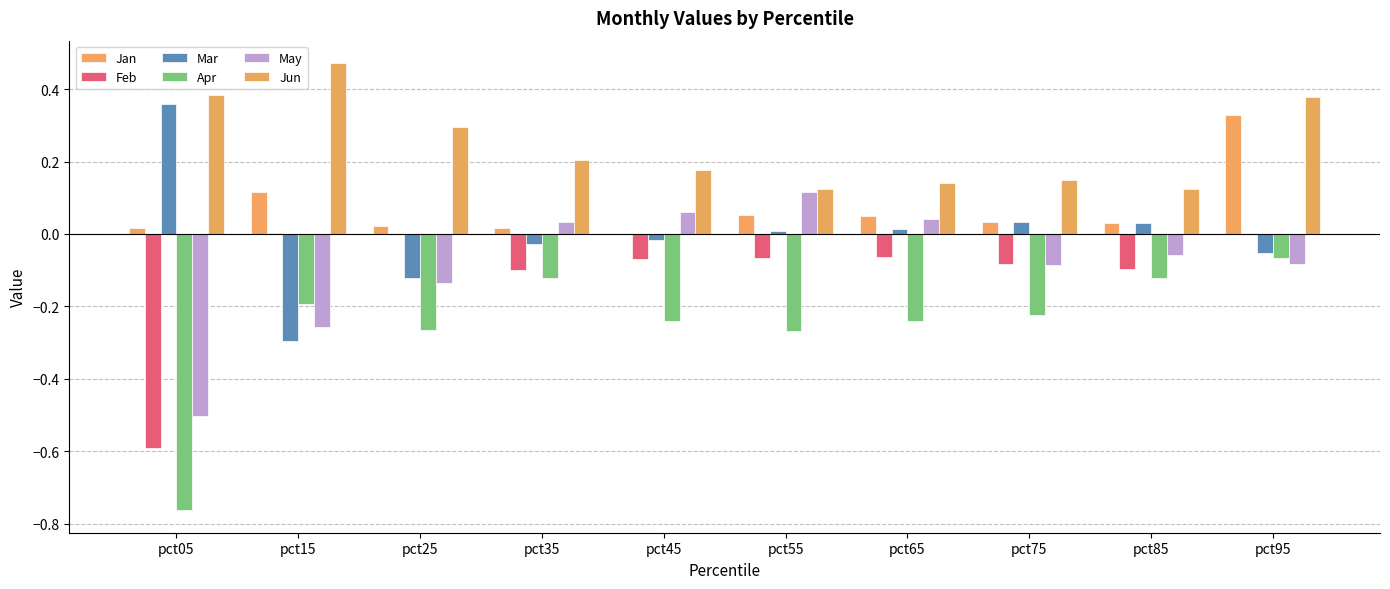

Count the number of data series in this chart.

6